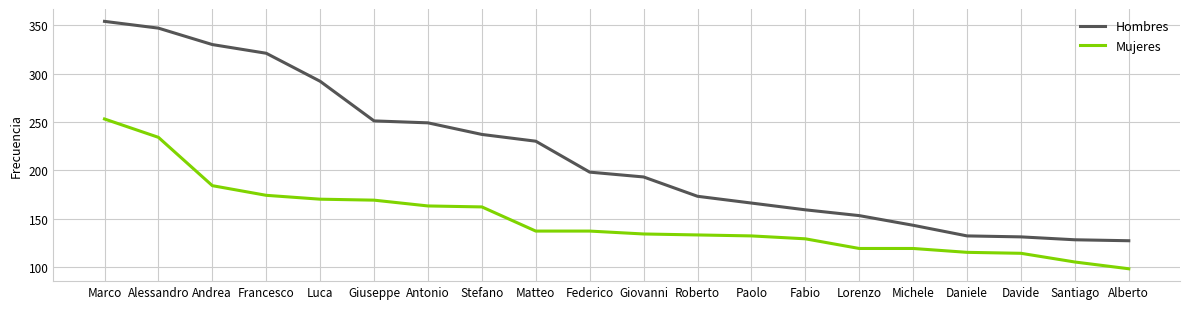

What is the lowest value of the Hombres series?

127